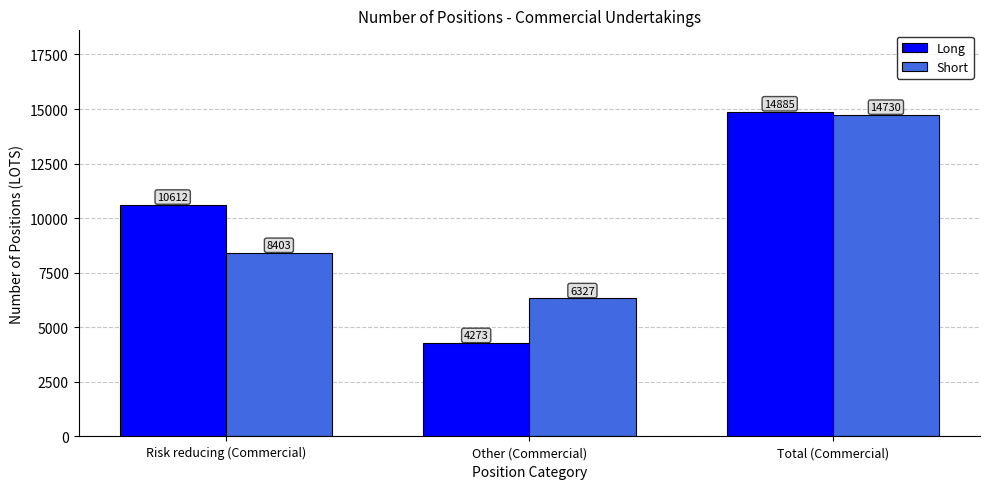

Reading left to right, what are all the values shown in this chart?

Long: 10612	4273	14885
Short: 8403	6327	14730